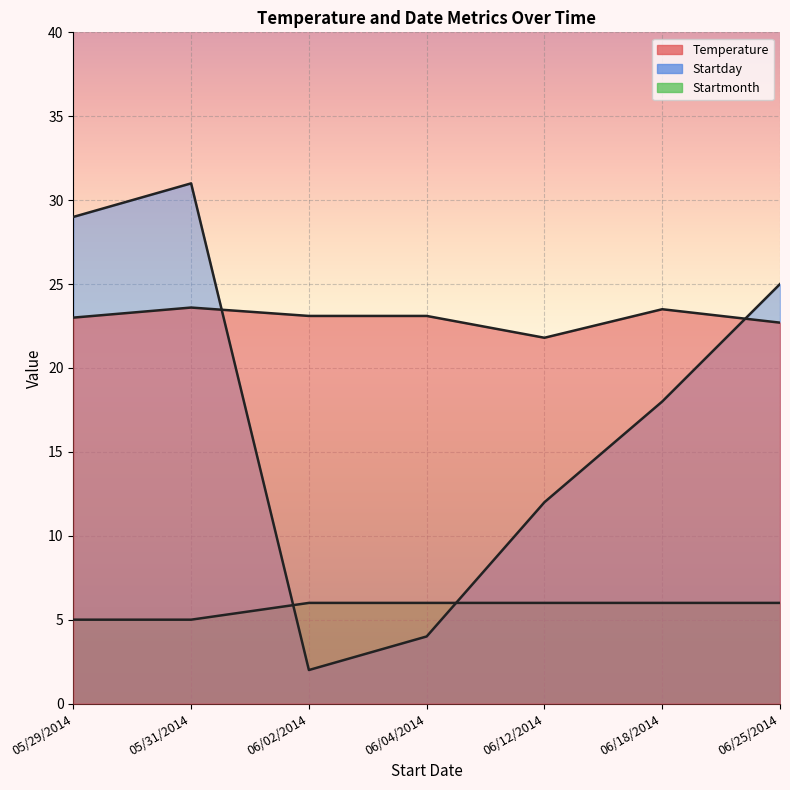

Where does the Startday series first go above 18?

05/29/2014